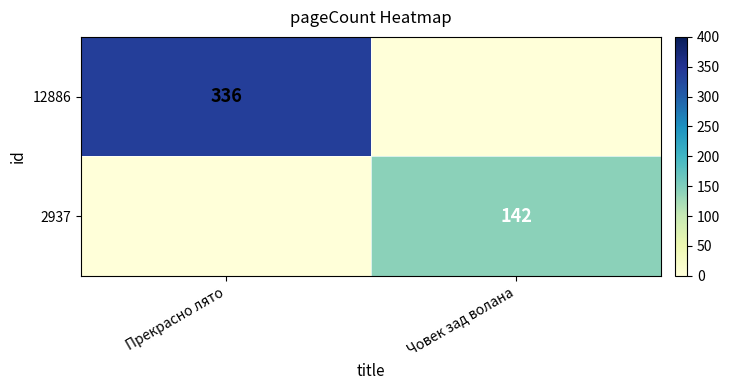

The 2937 series shows 142 at Човек зад волана. True or false?

True